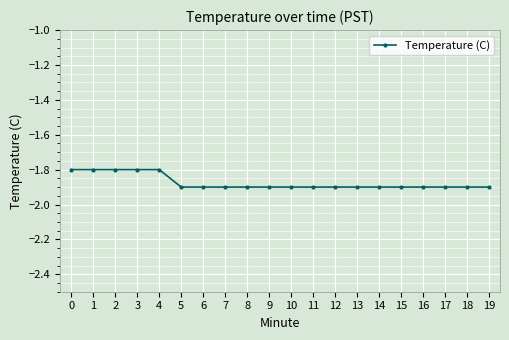

Is it true that the value at 4 is -0.8?

False